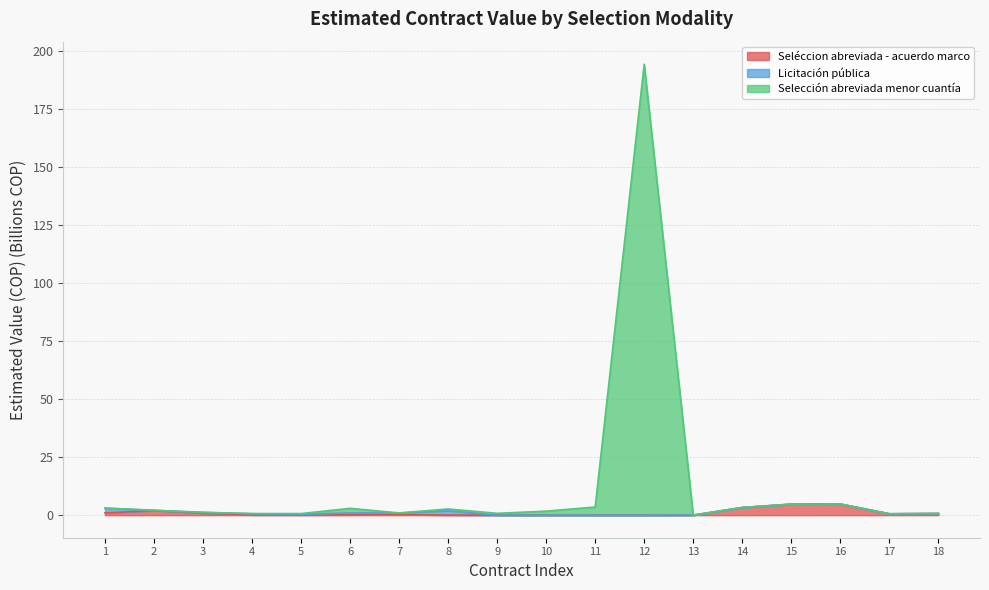

The value of Seléccion abreviada - acuerdo marco at 3 is 0.9. True or false?

True